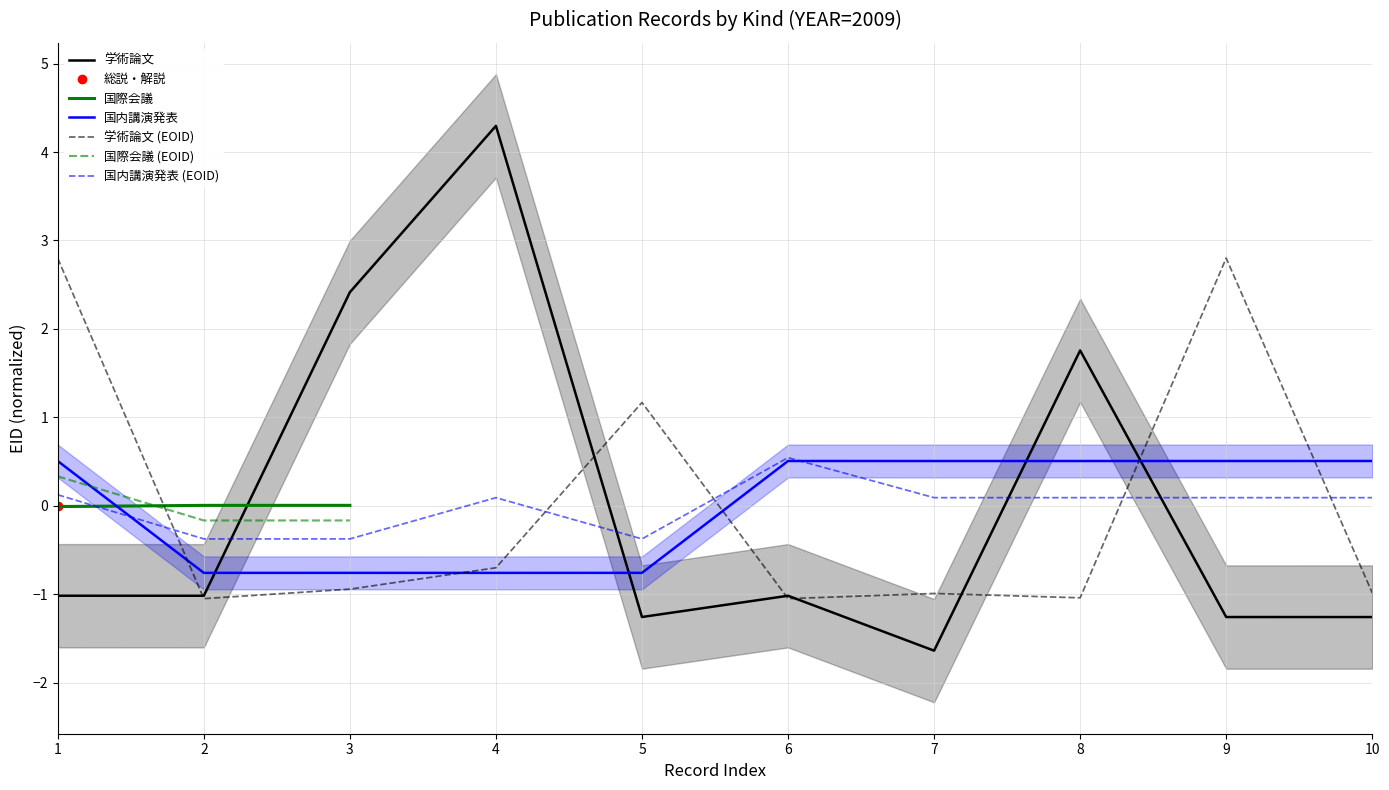

How many times do 国内講演発表 and 学術論文 cross each other?

4